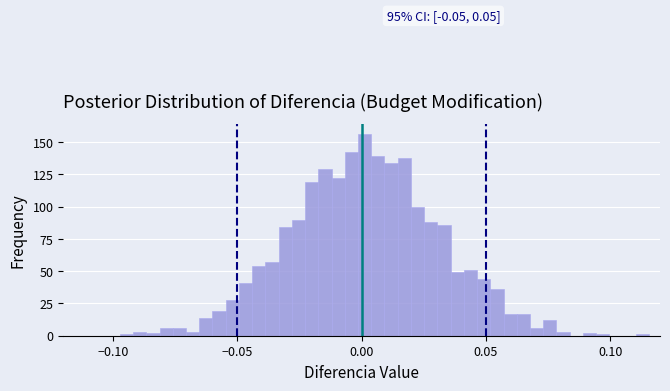

Read against the x-axis, roughly where is the centre of the tallest bar?

0.000